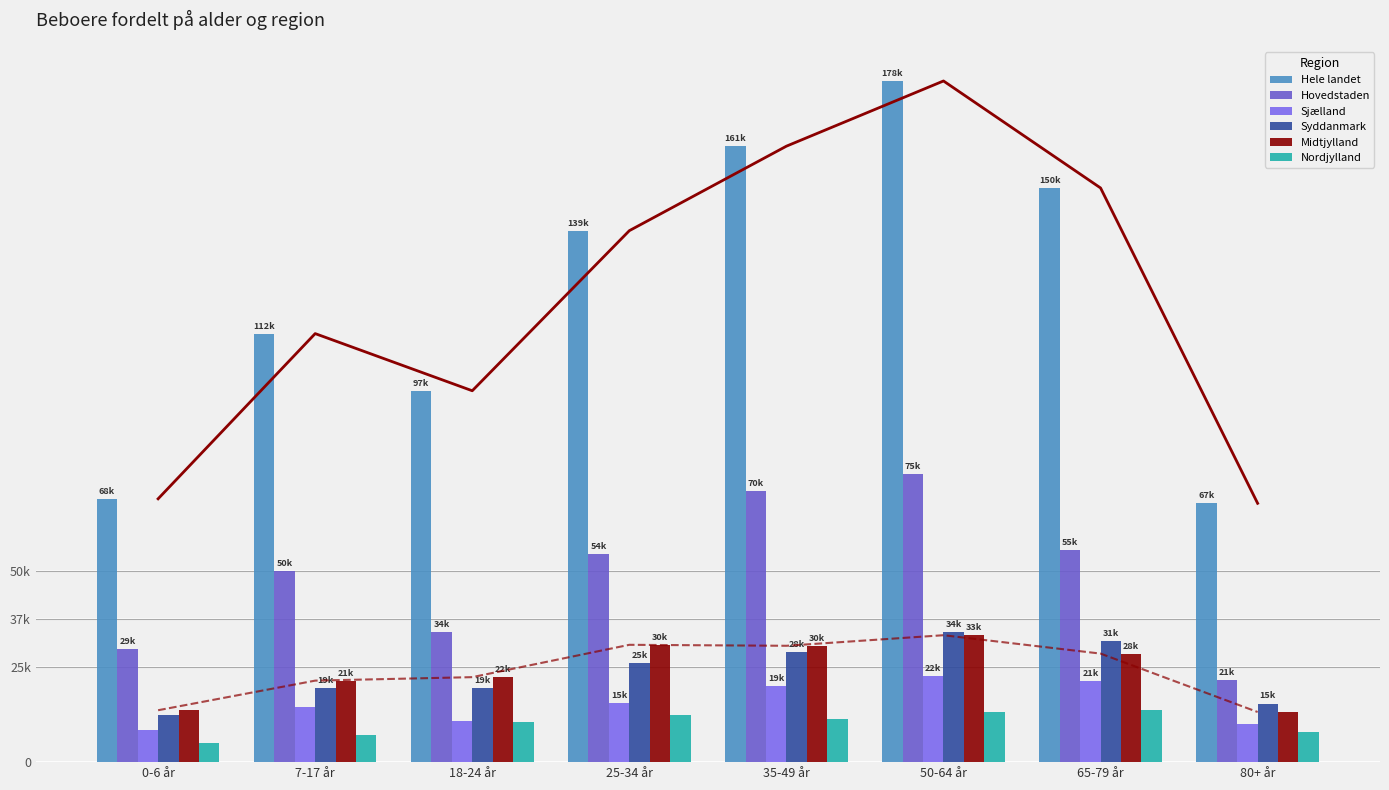

What is the sum of the Midtjylland values at 50-64 år and 7-17 år?

54545